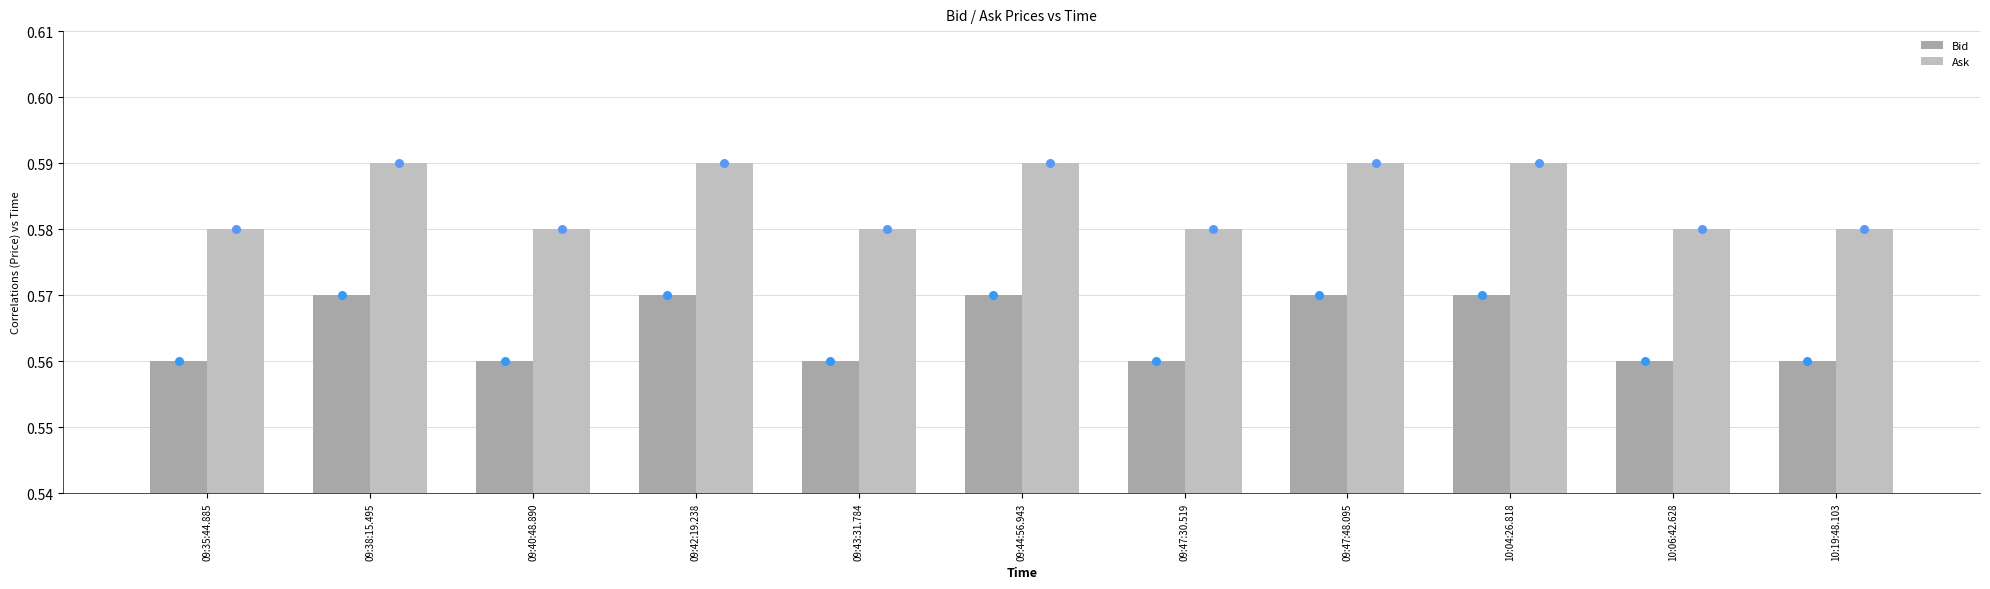

Is the value of Bid at 09:42:19.238 greater than the value of Ask at 09:42:19.238?

No